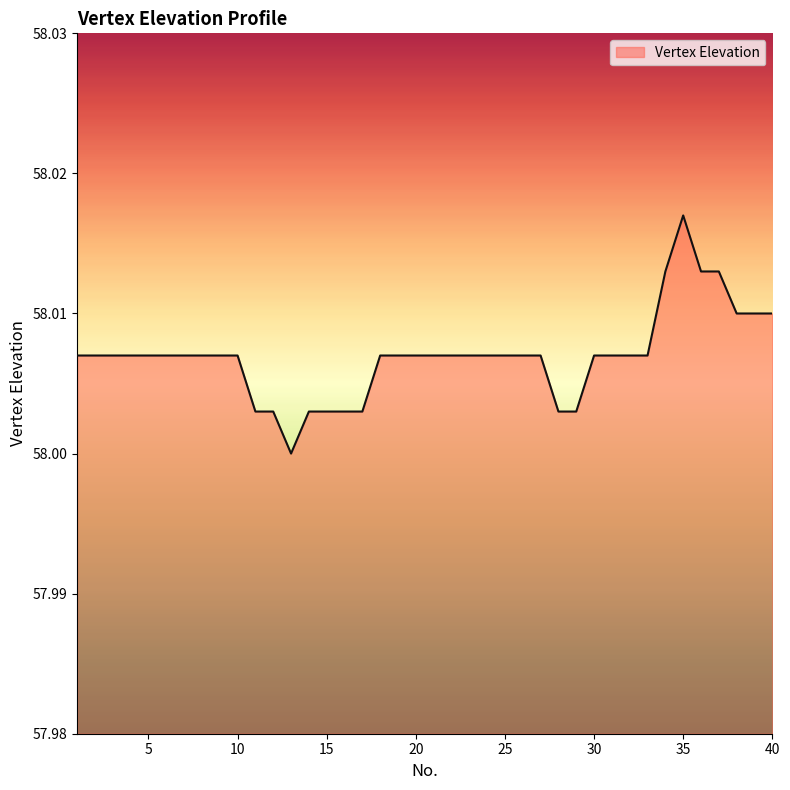

Reading left to right, transcribe all the data shown in this chart.

58.0	58.0	58.0	58.0	58.0	58.0	58.0	58.0	58.0	58.0	58.0	58.0	58.0	58.0	58.0	58.0	58.0	58.0	58.0	58.0	58.0	58.0	58.0	58.0	58.0	58.0	58.0	58.0	58.0	58.0	58.0	58.0	58.0	58.0	58.0	58.0	58.0	58.0	58.0	58.0